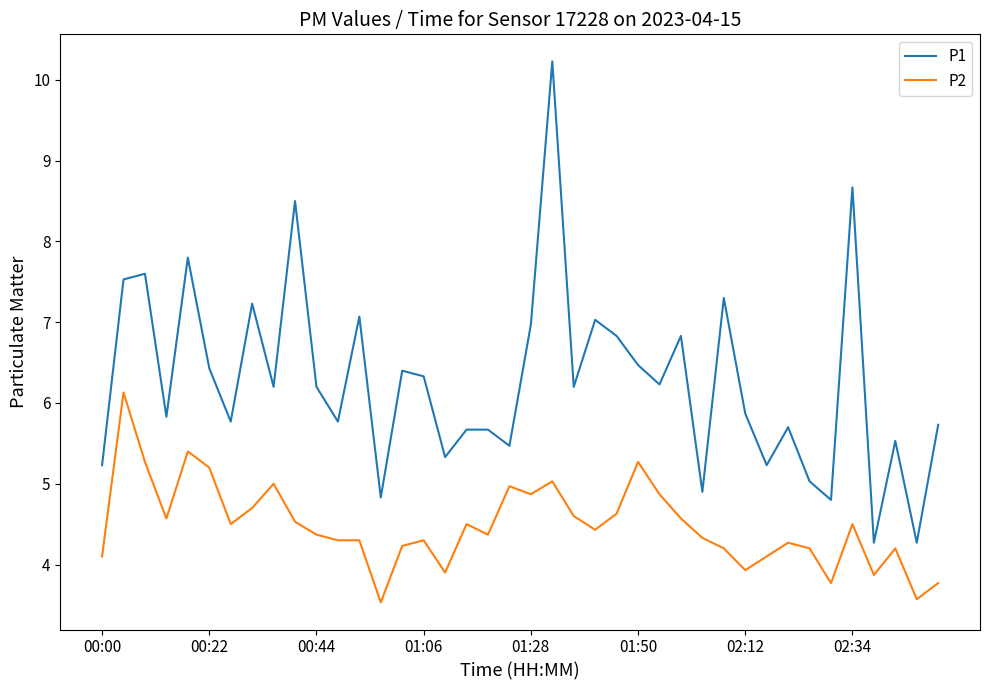

What is the difference between the maximum and minimum values in the P2 series?

2.6